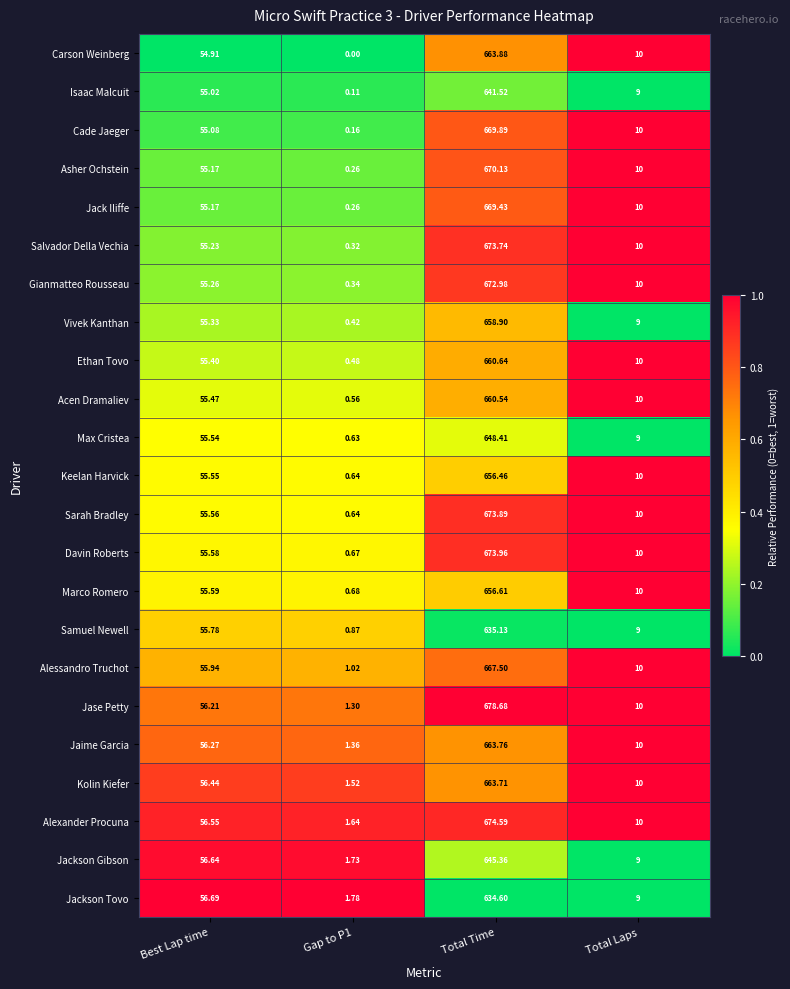

At which label is Isaac Malcuit closest to 320?

Best Lap time